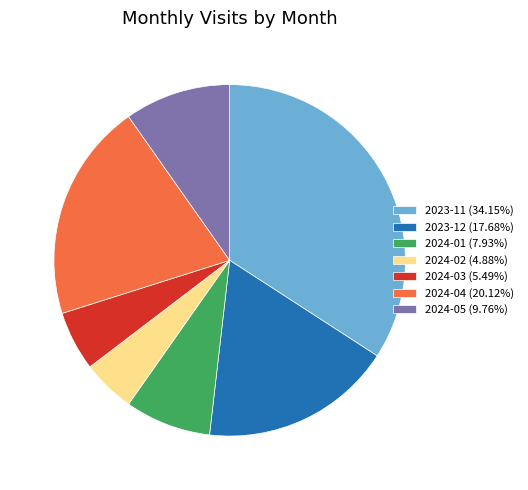

Approximately how many times larger is the value at 2024-02 (4.88%) compared to 2024-01 (7.93%)?

0.6